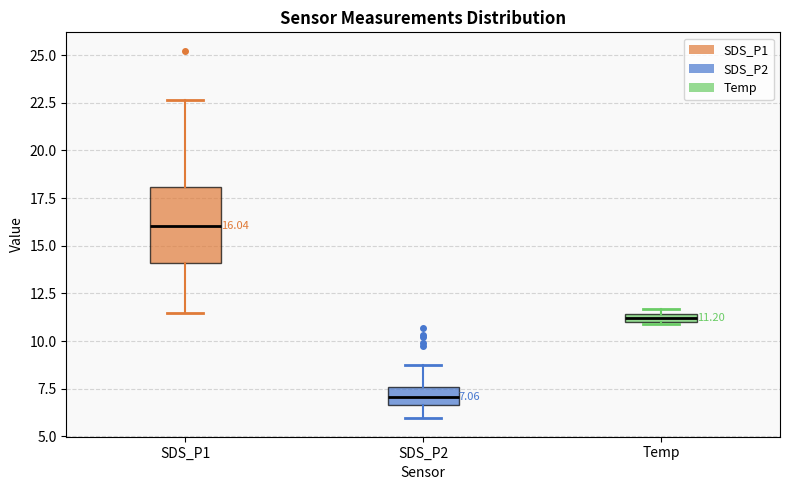

Which box's median line is the lowest?

SDS_P2